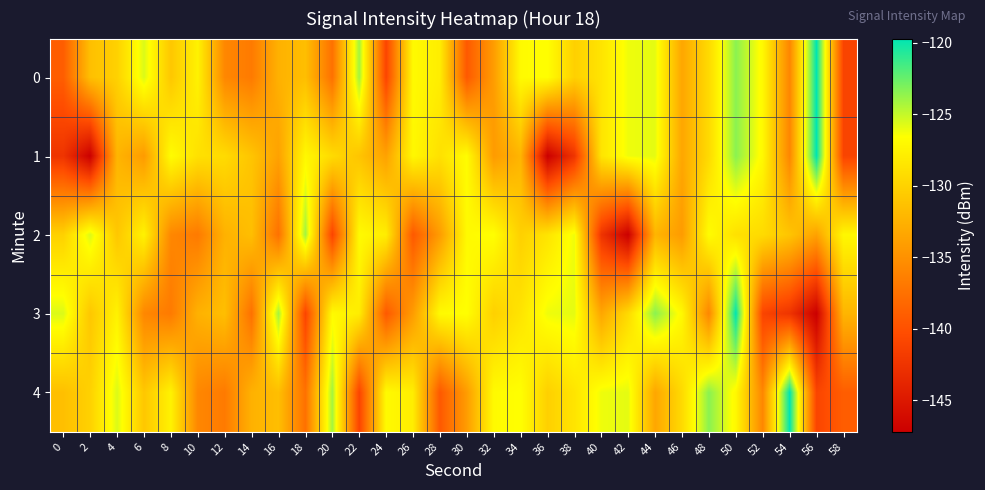

How many categories are shown in the chart?

30